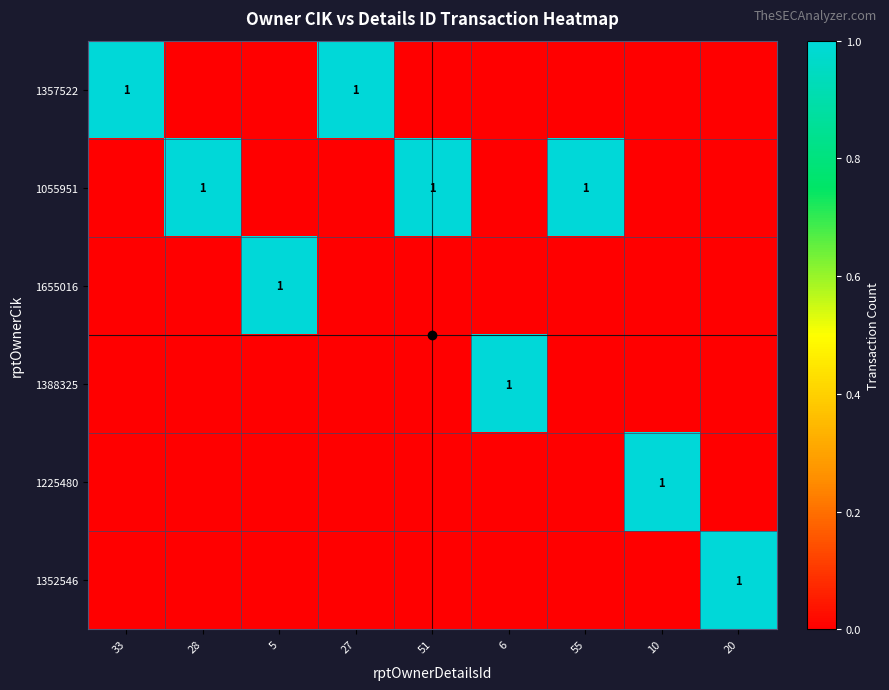

Rank the categories by 1055951 value from lowest to highest.

33, 5, 27, 6, 10, 20, 28, 51, 55